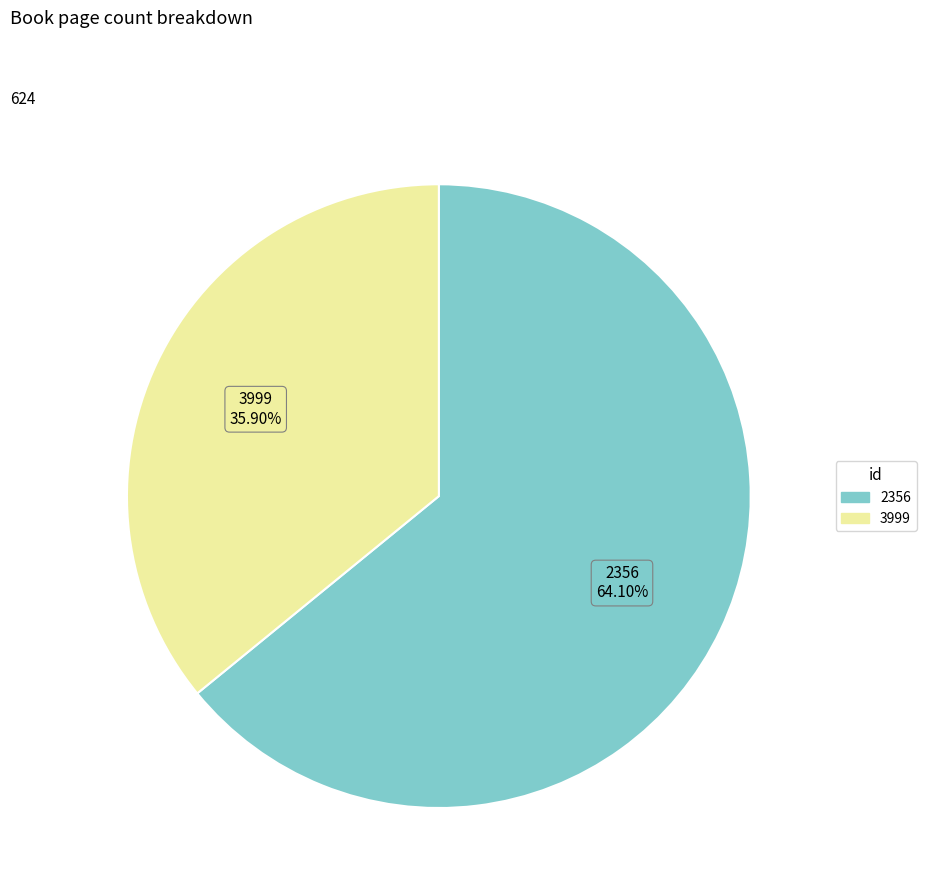

What is the largest slice in the pie chart?

2356